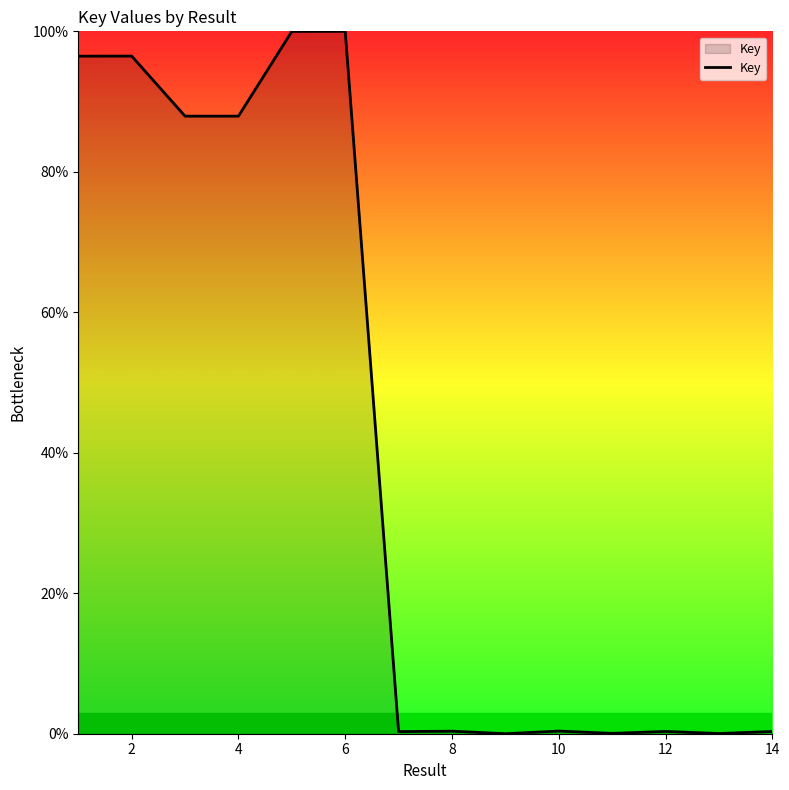

What is the maximum value shown in the chart?

100.0